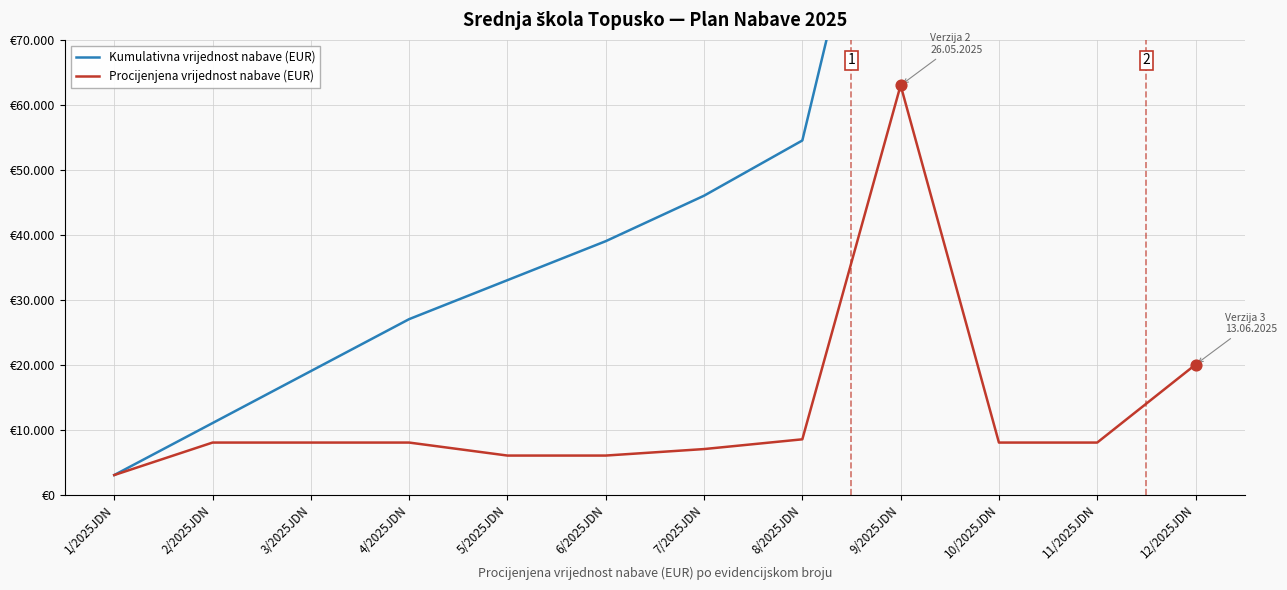

Which series reaches the maximum Y coordinate?

Kumulativna vrijednost nabave (EUR)